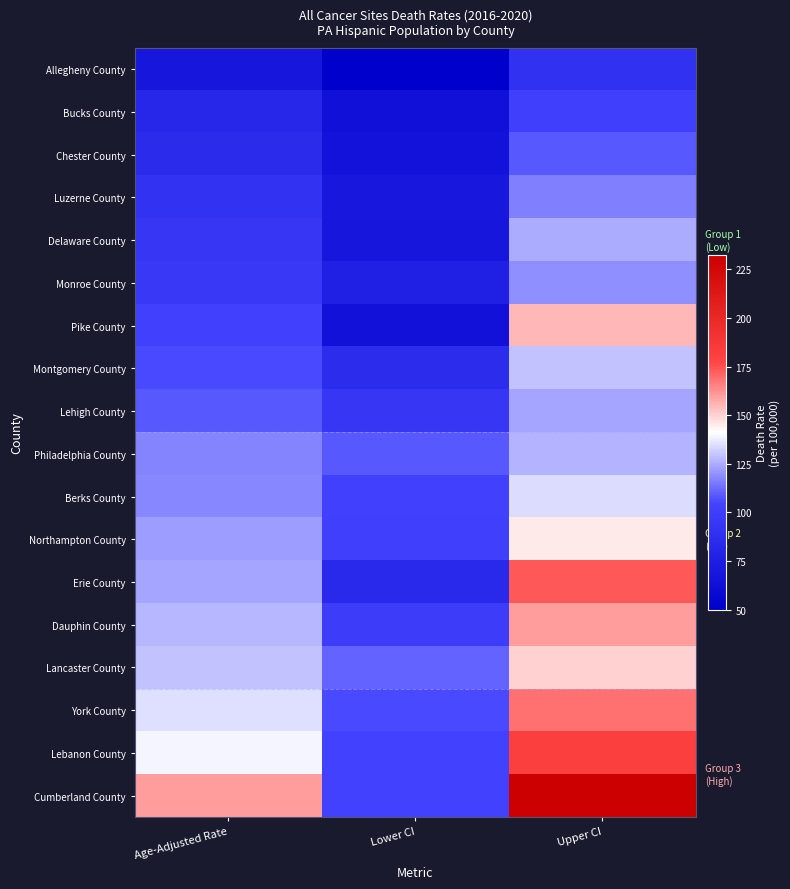

What is the total value across all series at Lower CI?

1556.9